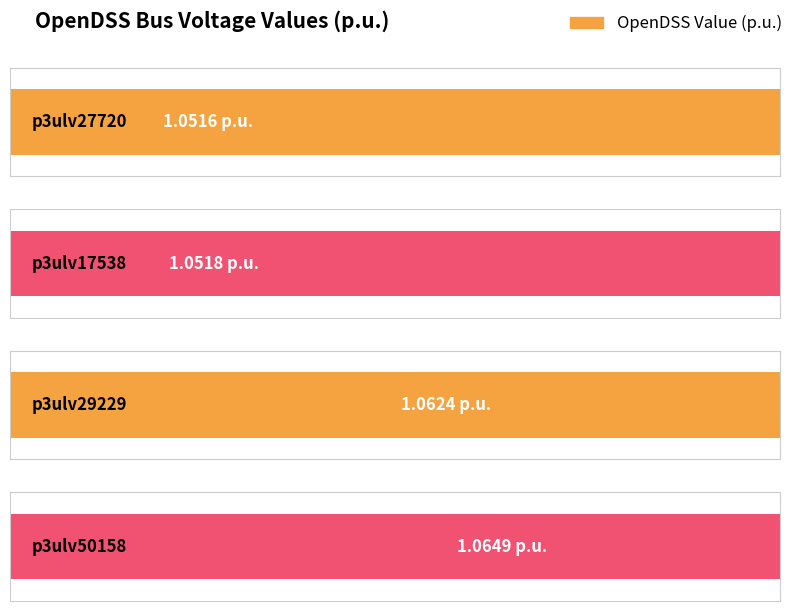

The value at p3ulv17538 is 0.5. True or false?

False